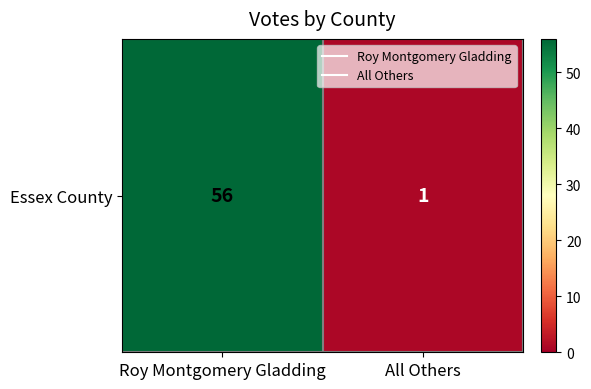

List the labels in order of value, largest first.

Roy Montgomery Gladding, All Others